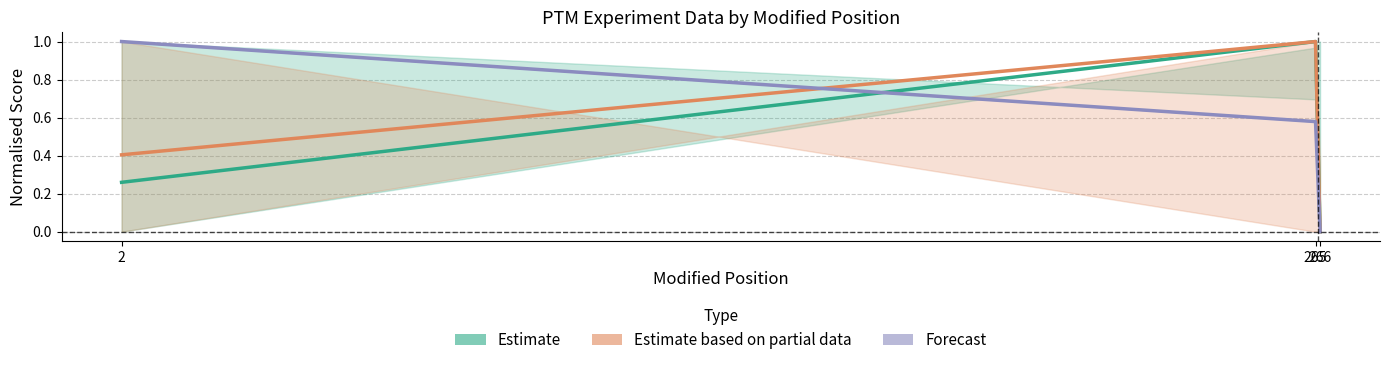

Reading left to right, list all the values displayed in this chart.

Estimate: 2=0.3	265=1.0	266=0.0
Estimate based on partial data: 2=0.4	265=1.0	266=0.0
Forecast: 2=1.0	265=0.6	266=0.0